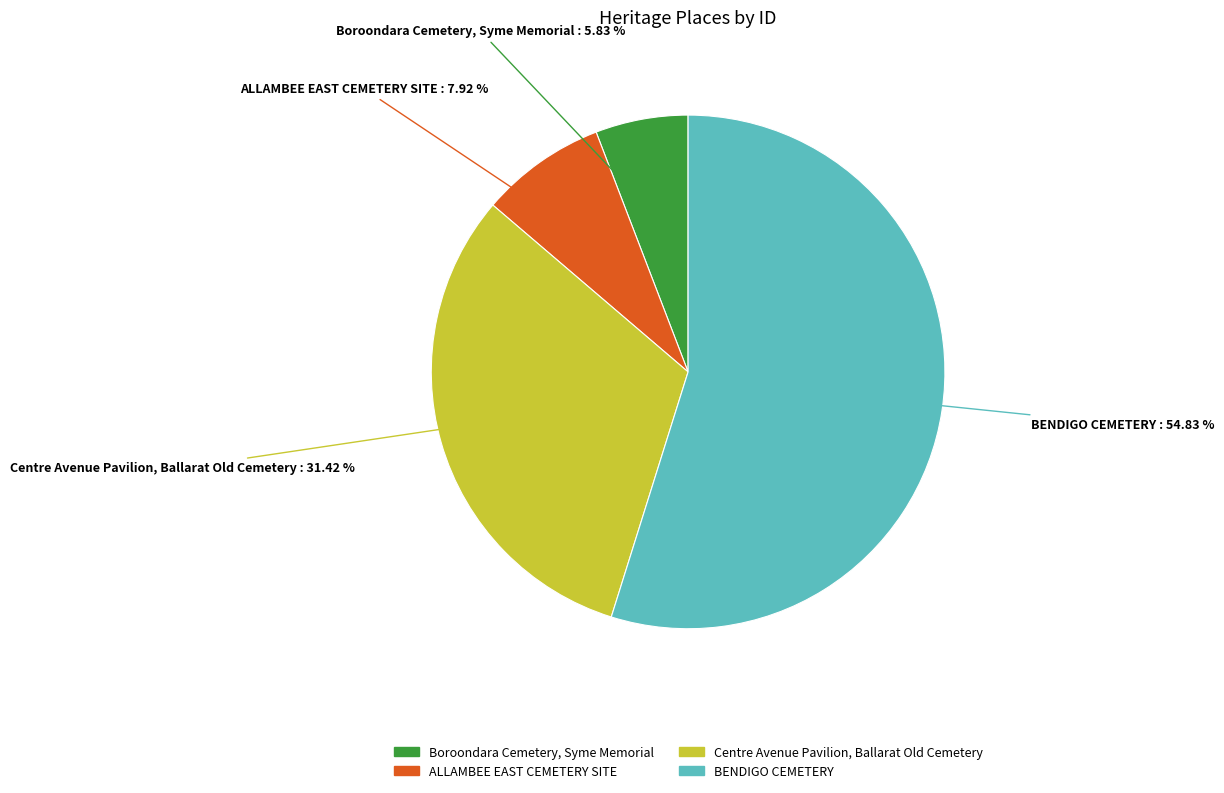

Which has a higher value, BENDIGO CEMETERY or ALLAMBEE EAST CEMETERY SITE?

BENDIGO CEMETERY